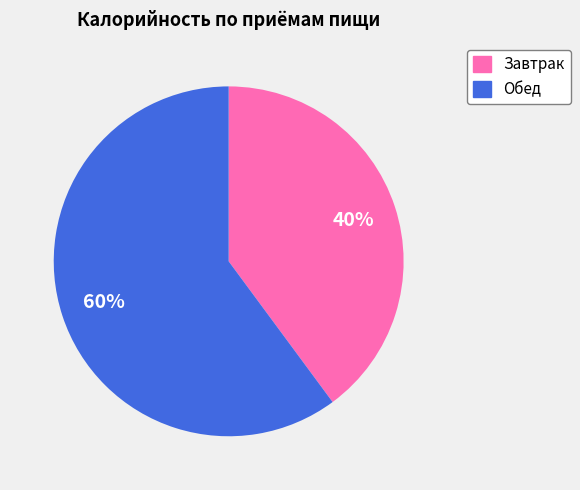

Which has a higher value, Обед or Завтрак?

Обед